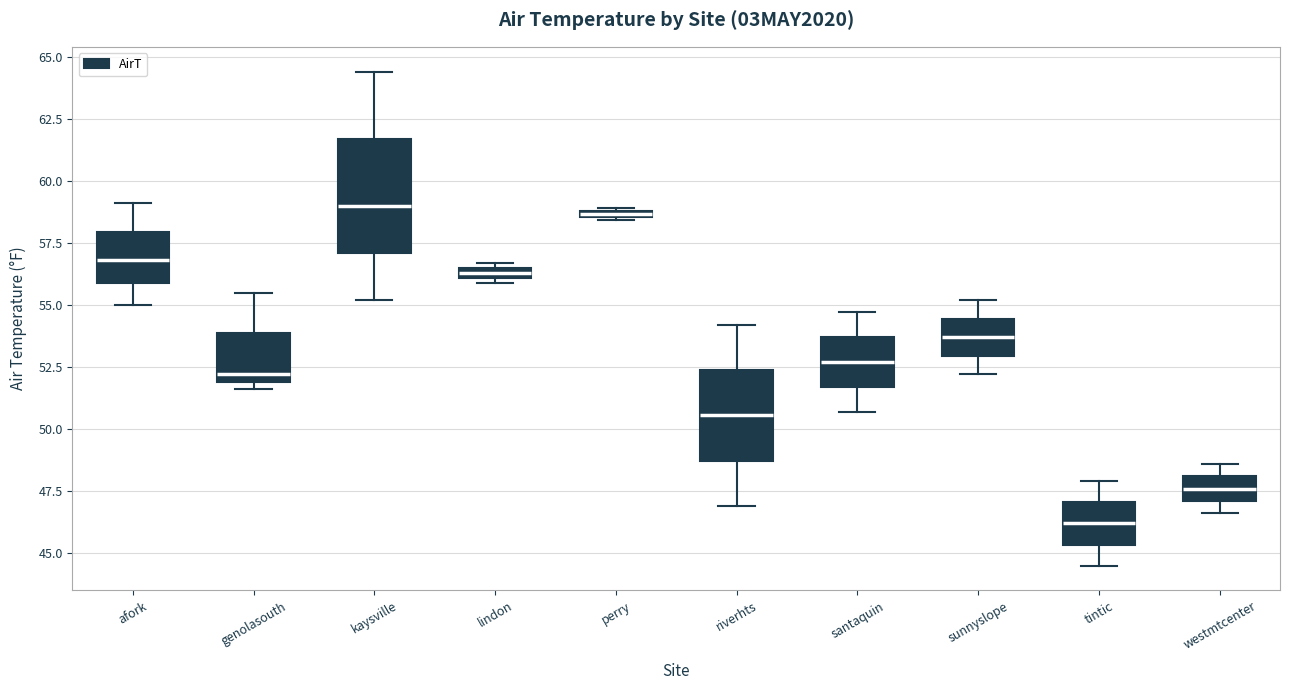

Which box has the lowest median line?

tintic